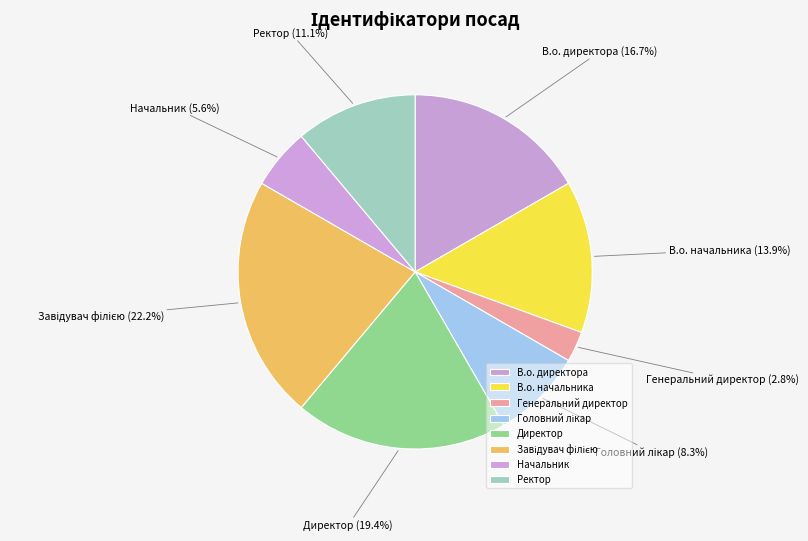

Approximately how many times larger is the value at Ректор compared to В.о. директора?

0.7